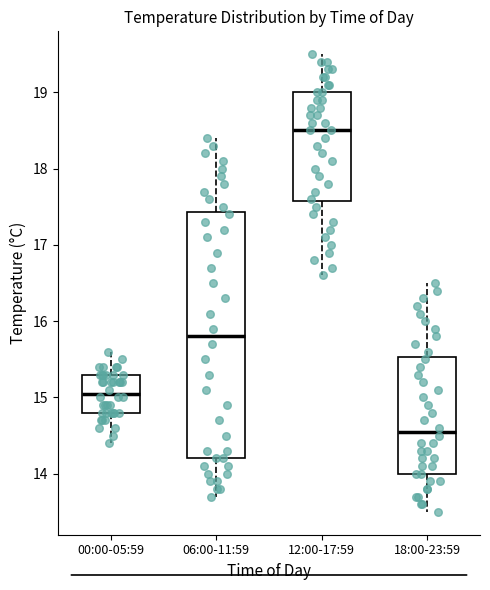

Which box is the tallest, from its lower edge to its upper edge?

06:00-11:59